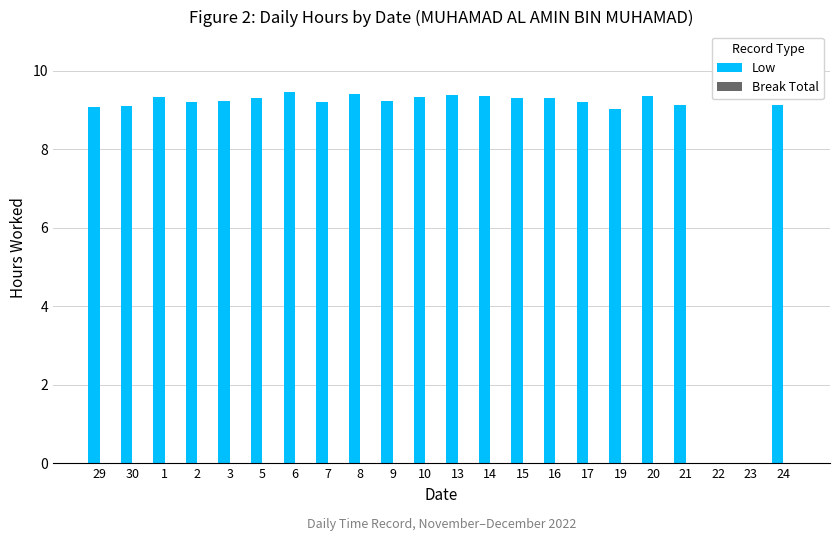

True or false: the data shows 2.7 at 5.

False